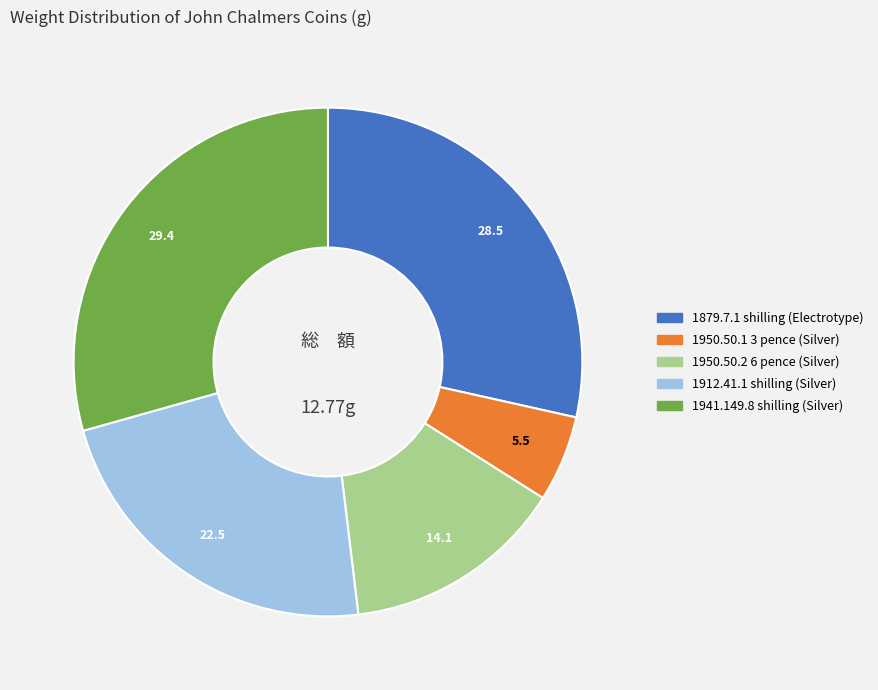

Is there any slice that represents more than half of the pie?

No